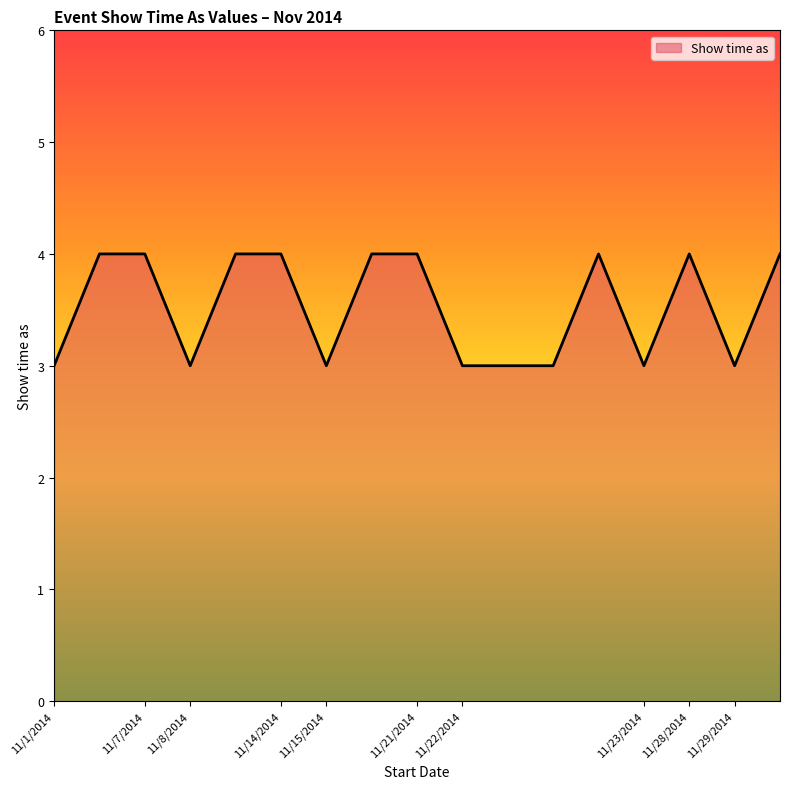

What is the maximum value shown in the chart?

4